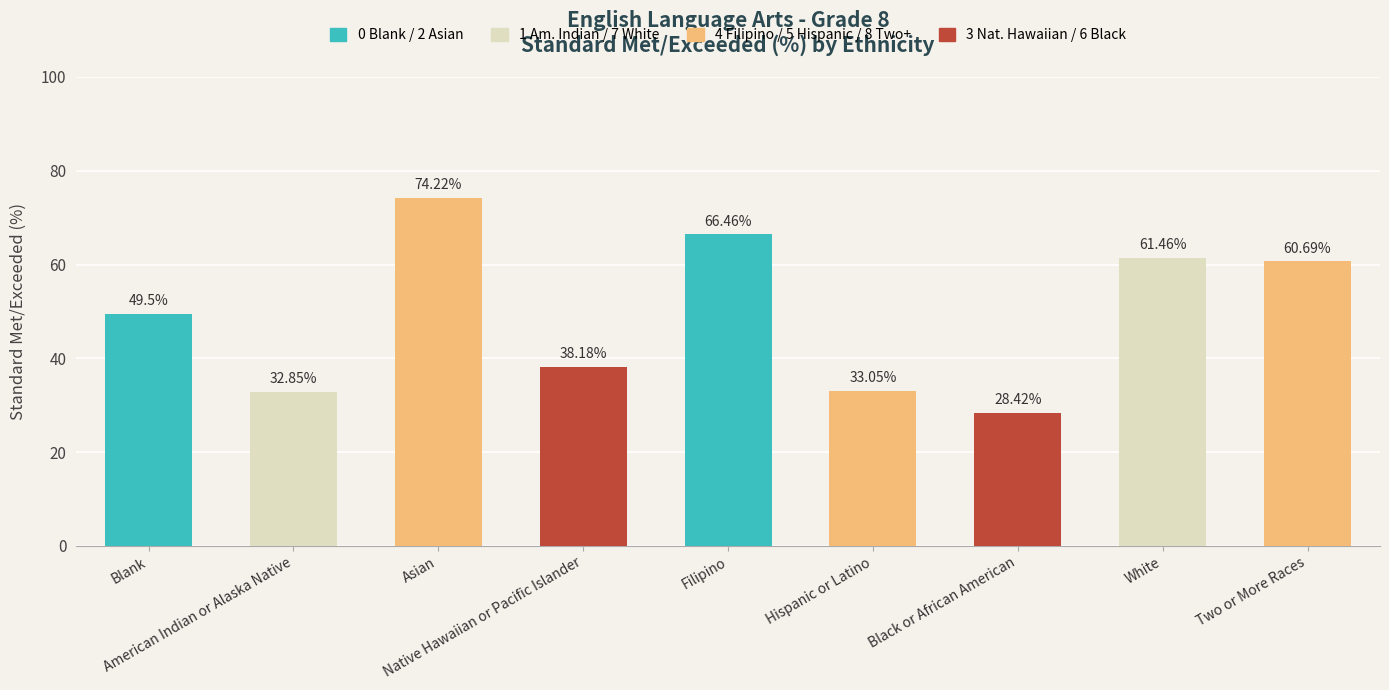

At which label is the value closest to 51?

Blank